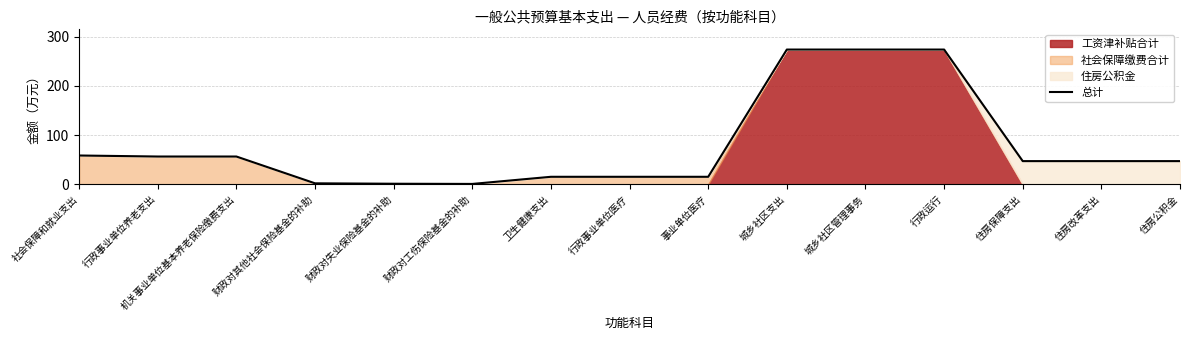

What is the minimum value shown in the chart?

0.8